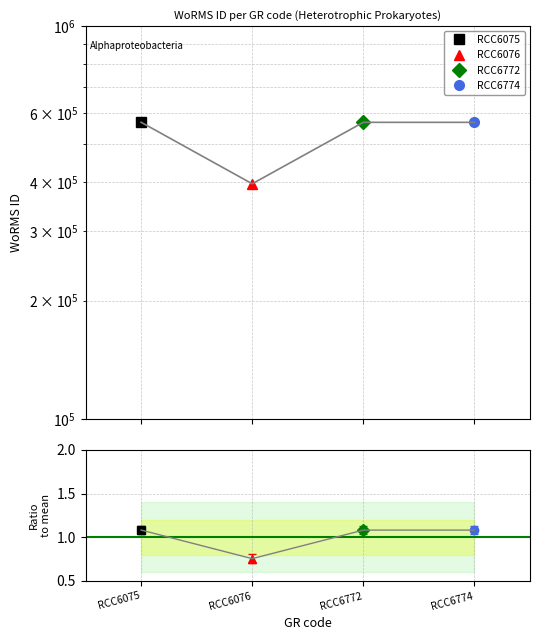

What is the maximum value shown in the chart?

568255